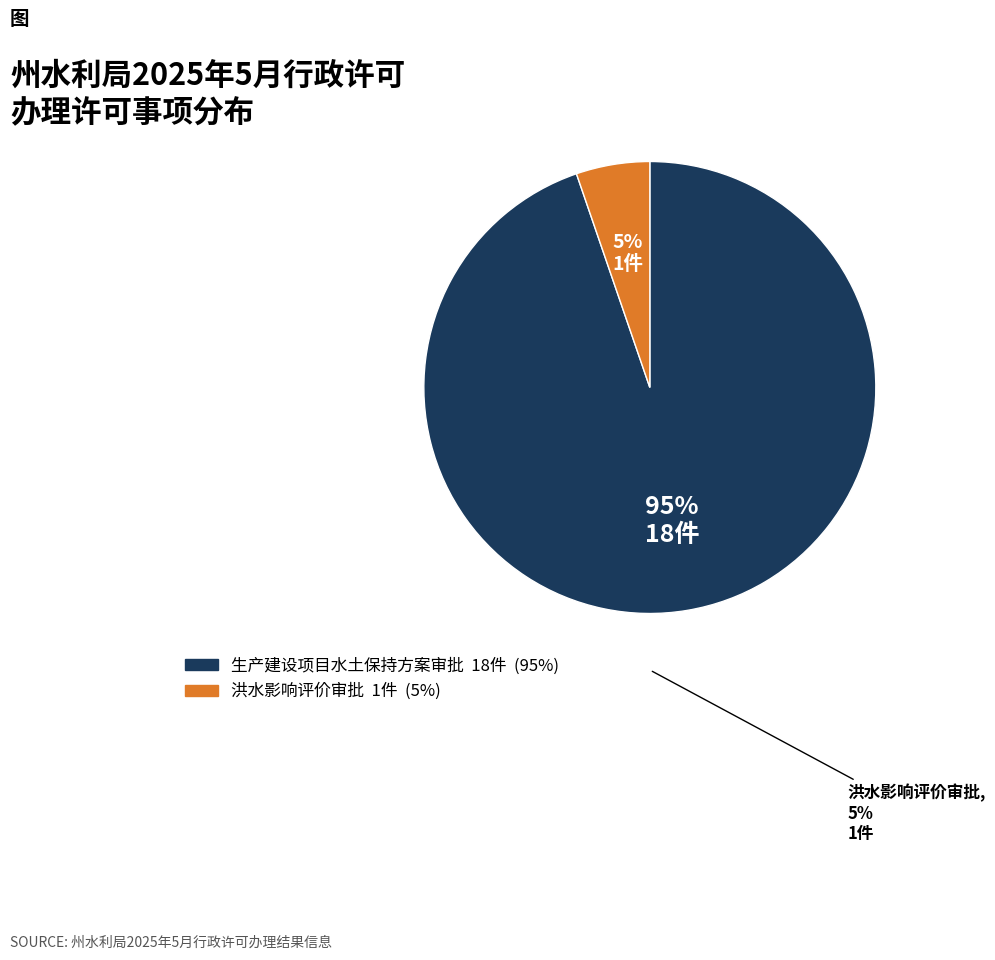

Does any single category account for the majority?

Yes